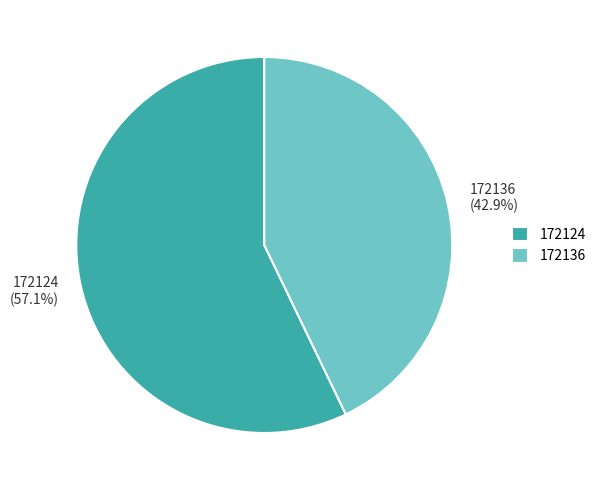

What percentage is the 172136 slice, to the nearest percent?

43%